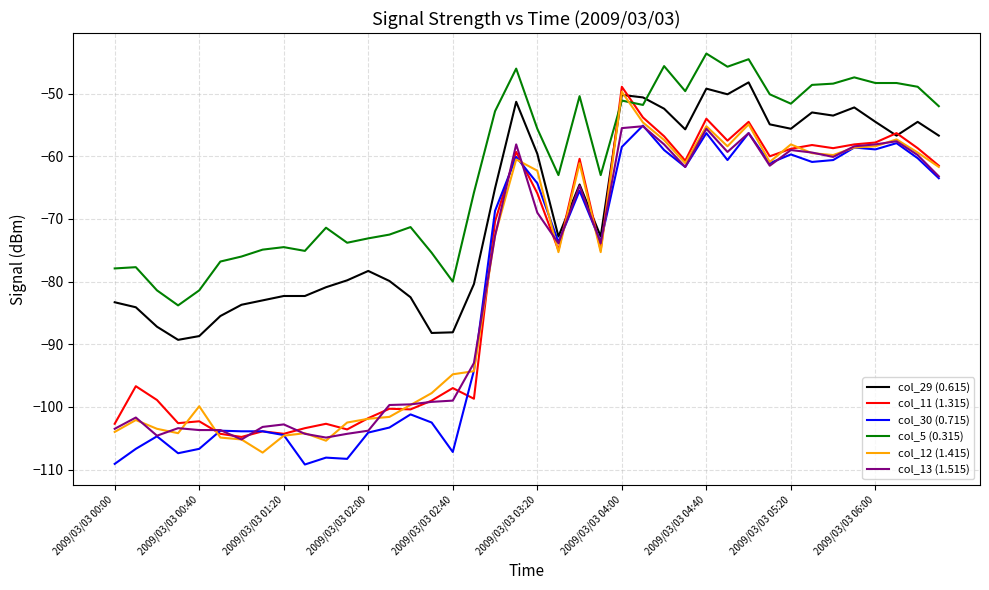

What is the minimum value for col_29 (0.615)?

-89.3